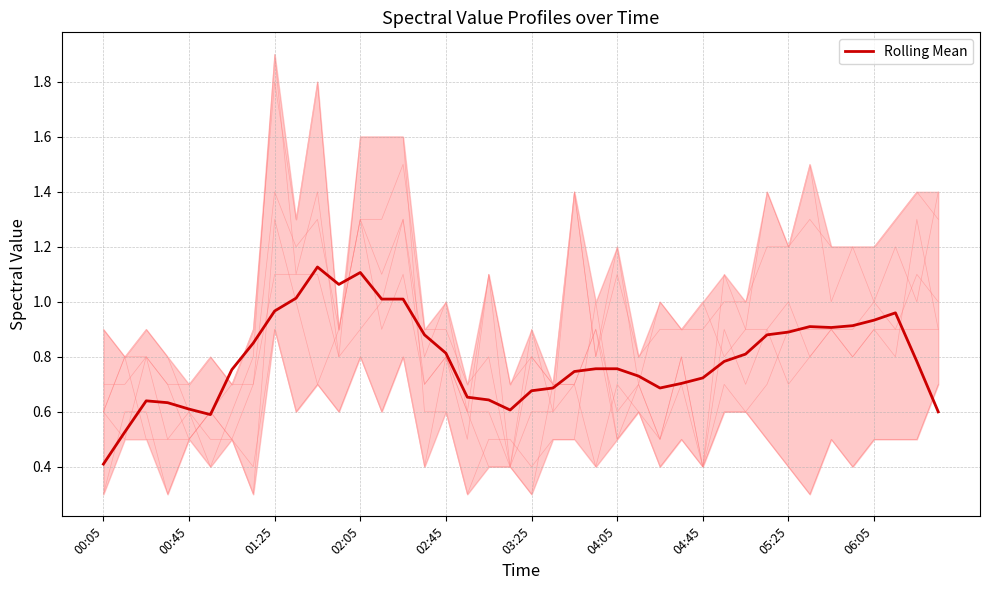

What is the value of the 19th point from the left?

0.6